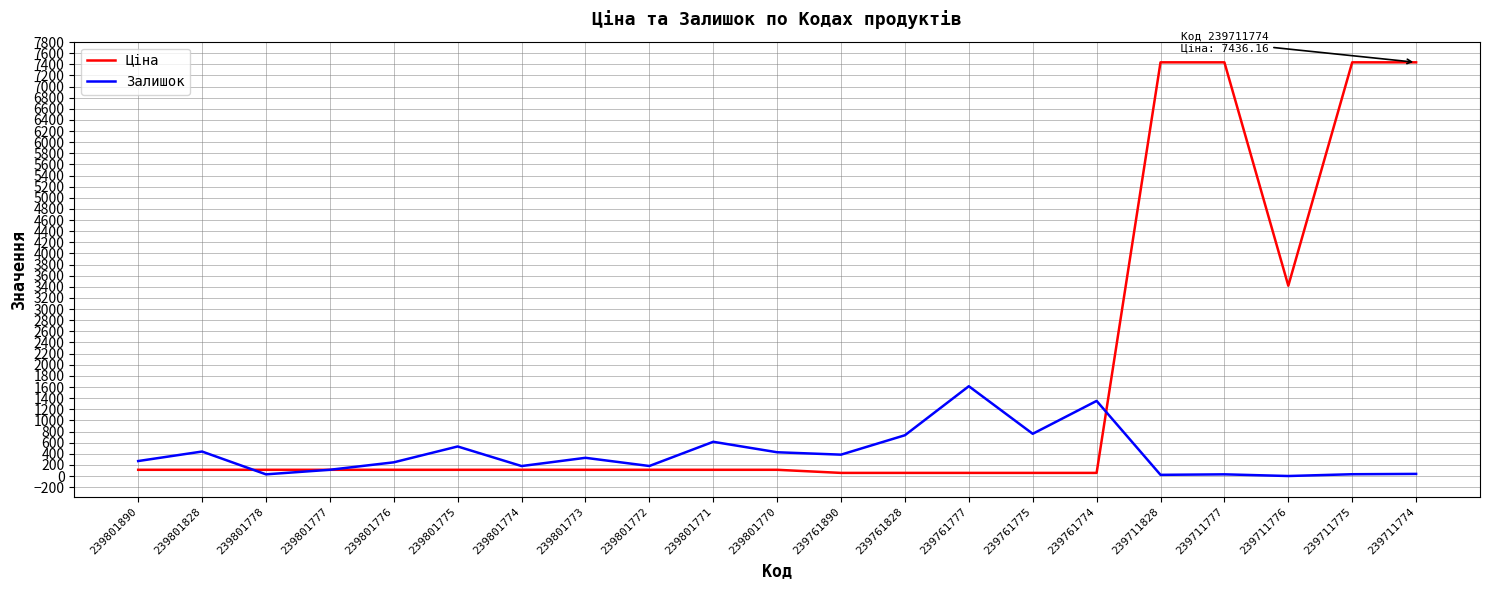

Rank the series at 239801778 from highest to lowest value.

Ціна, Залишок